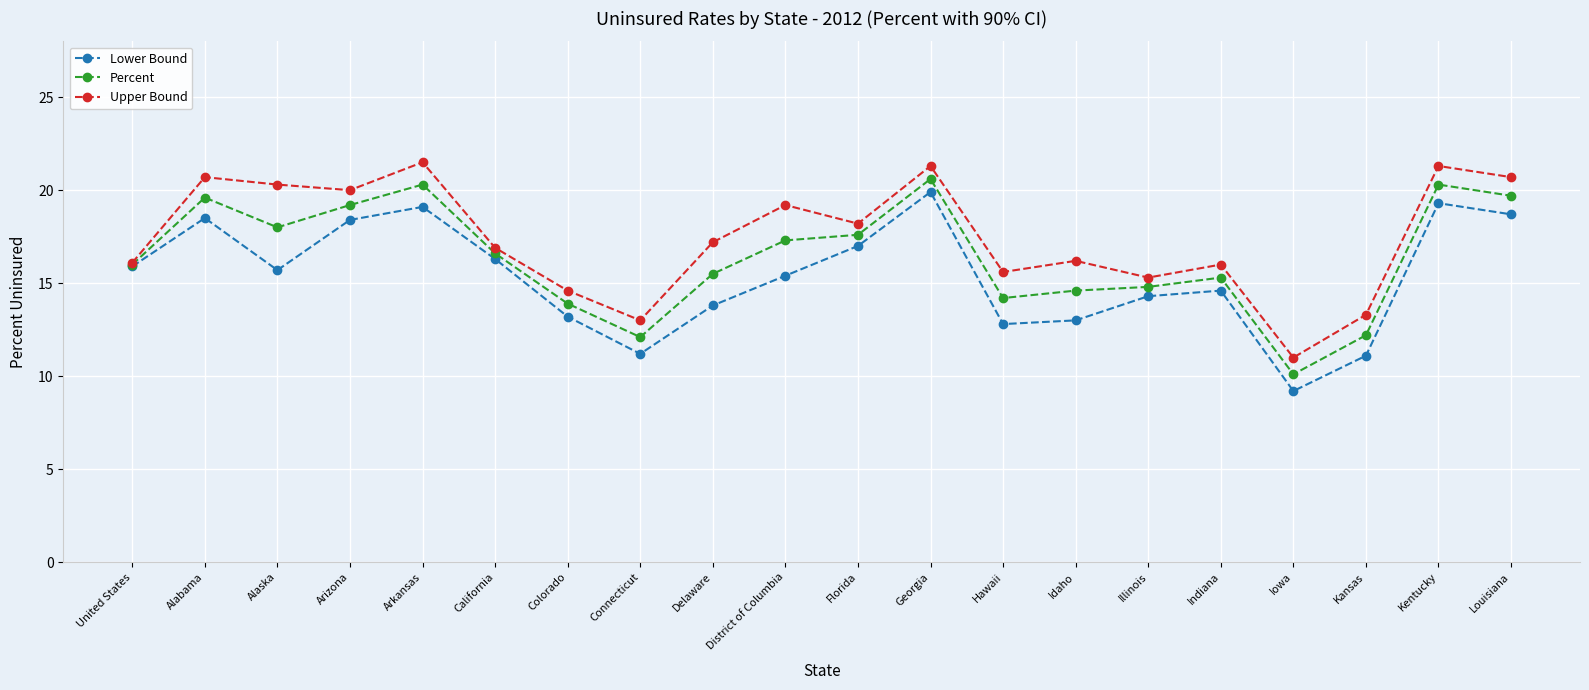

What is the approximate value of Lower Bound at Hawaii?

12.8